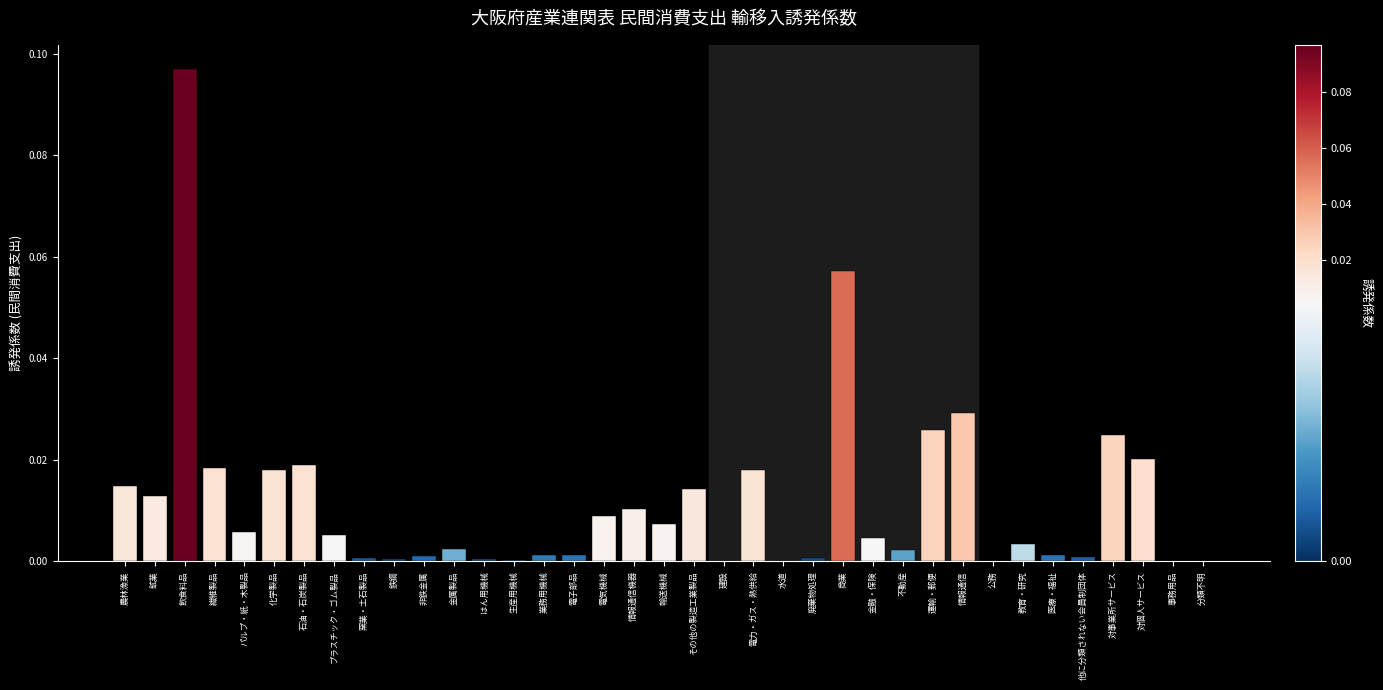

Is it true that the value at 業務用機械 is 0.0?

True